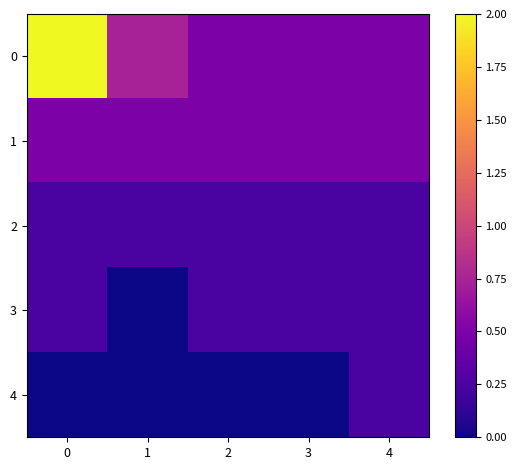

Reading left to right, what are all the values shown in this chart?

0: 0=2.0	1=0.7	2=0.5	3=0.5	4=0.5
1: 0=0.5	1=0.5	2=0.5	3=0.5	4=0.5
2: 0=0.2	1=0.2	2=0.2	3=0.2	4=0.2
3: 0=0.2	1=0.0	2=0.2	3=0.2	4=0.2
4: 0=0.0	1=0.0	2=0.0	3=0.0	4=0.2